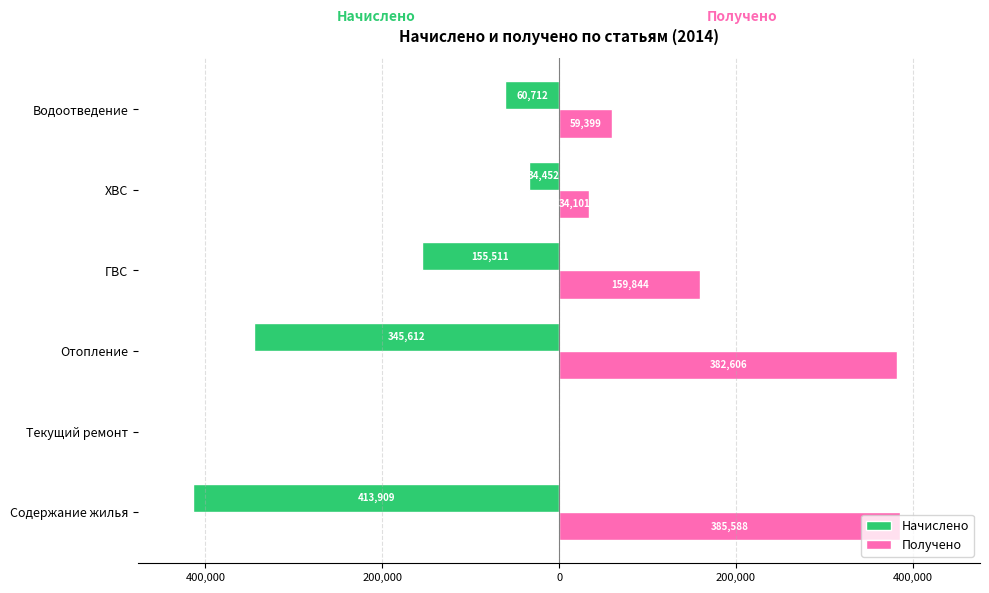

Which series has the largest total across all categories?

Получено